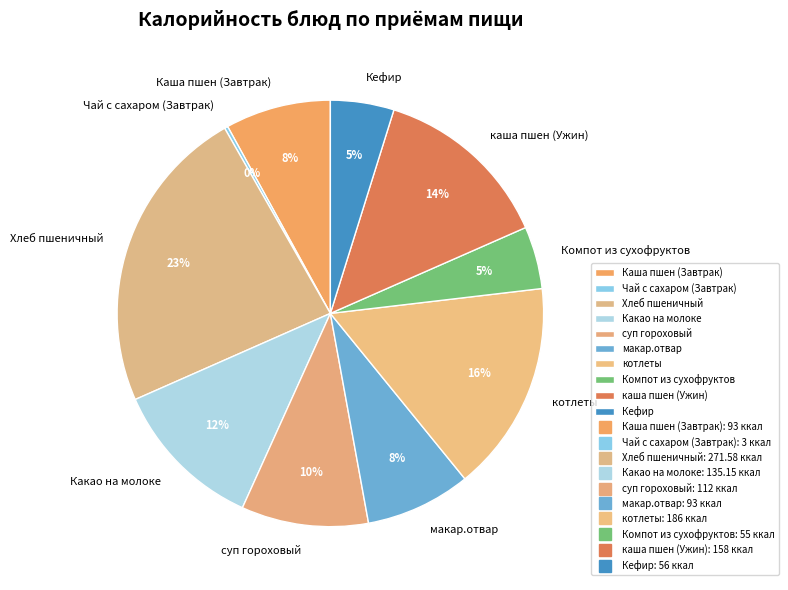

Do каша пшен (Ужин) and котлеты together represent more than half of the pie?

No